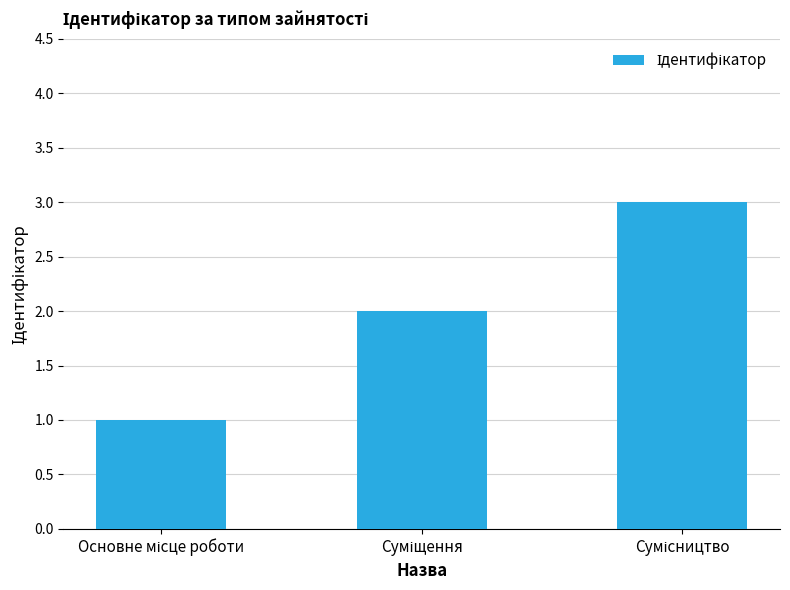

What is the greatest value displayed?

3